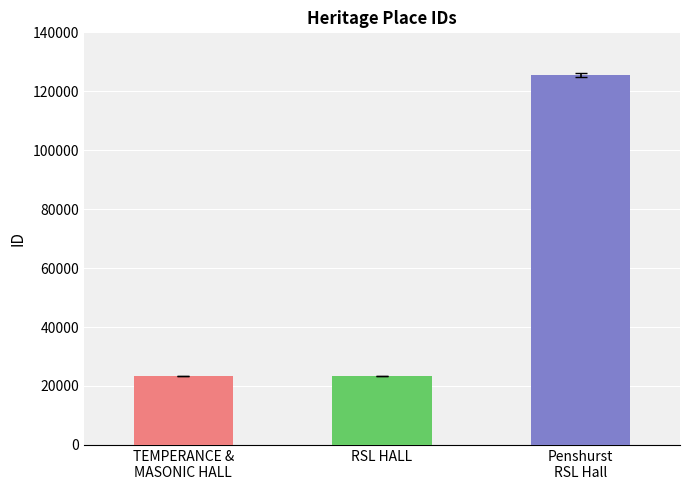

List the labels in order of value, largest first.

Penshurst RSL Hall, RSL HALL, TEMPERANCE & MASONIC HALL (FORMER)